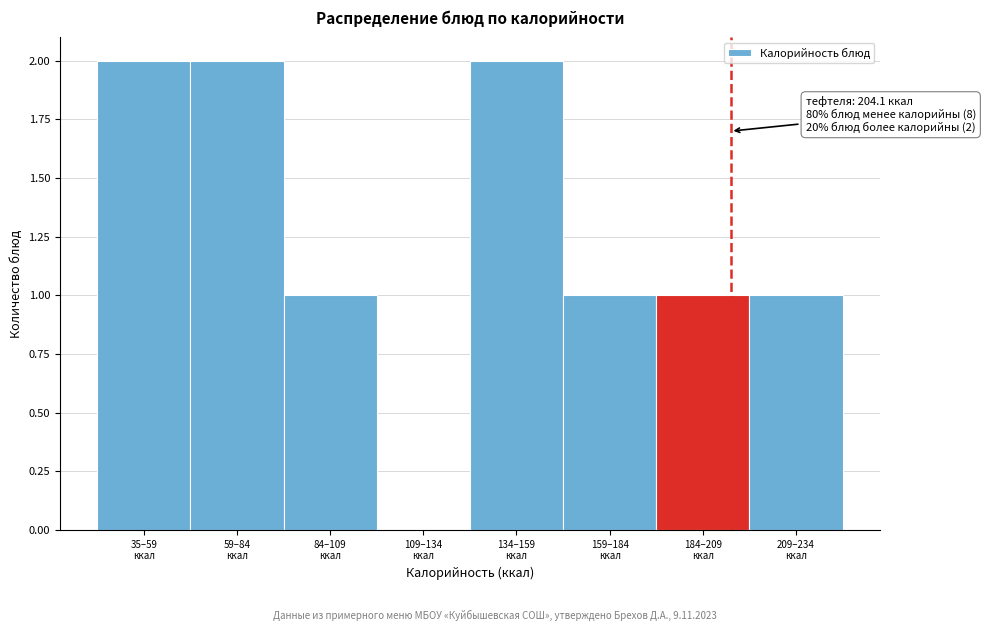

What is the sum of all values?

10